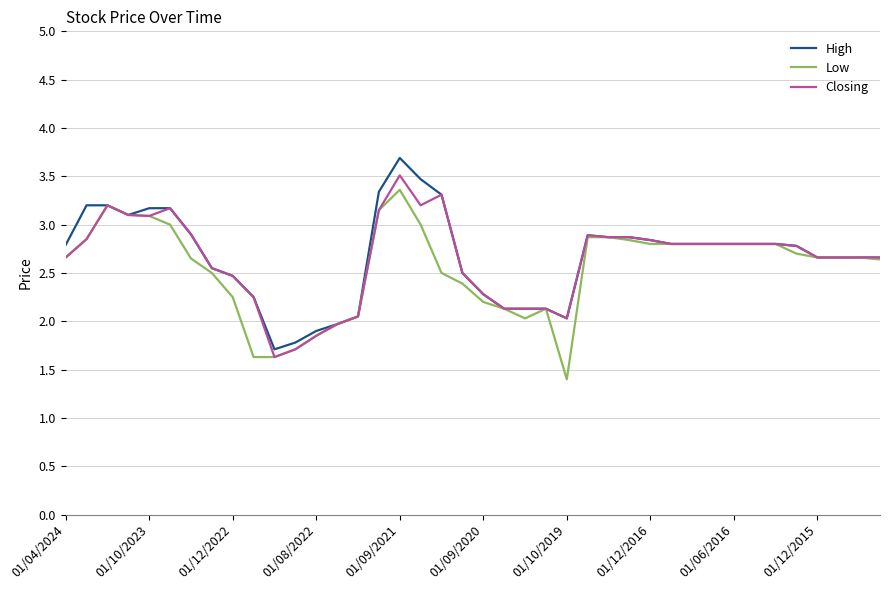

What is the difference between the maximum and minimum values in the Closing series?

1.9